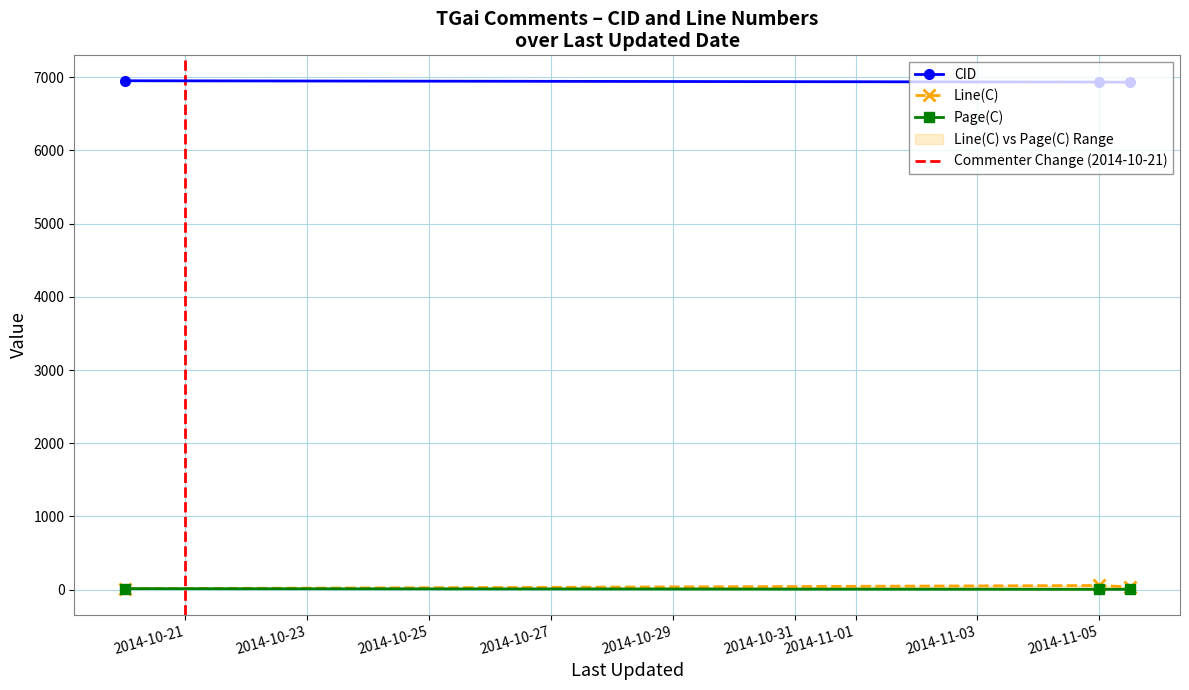

What is the maximum value shown in the chart?

6953